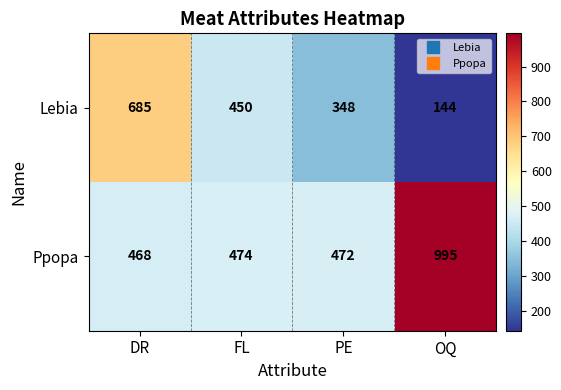

Which series has the largest total across all categories?

Ppopa